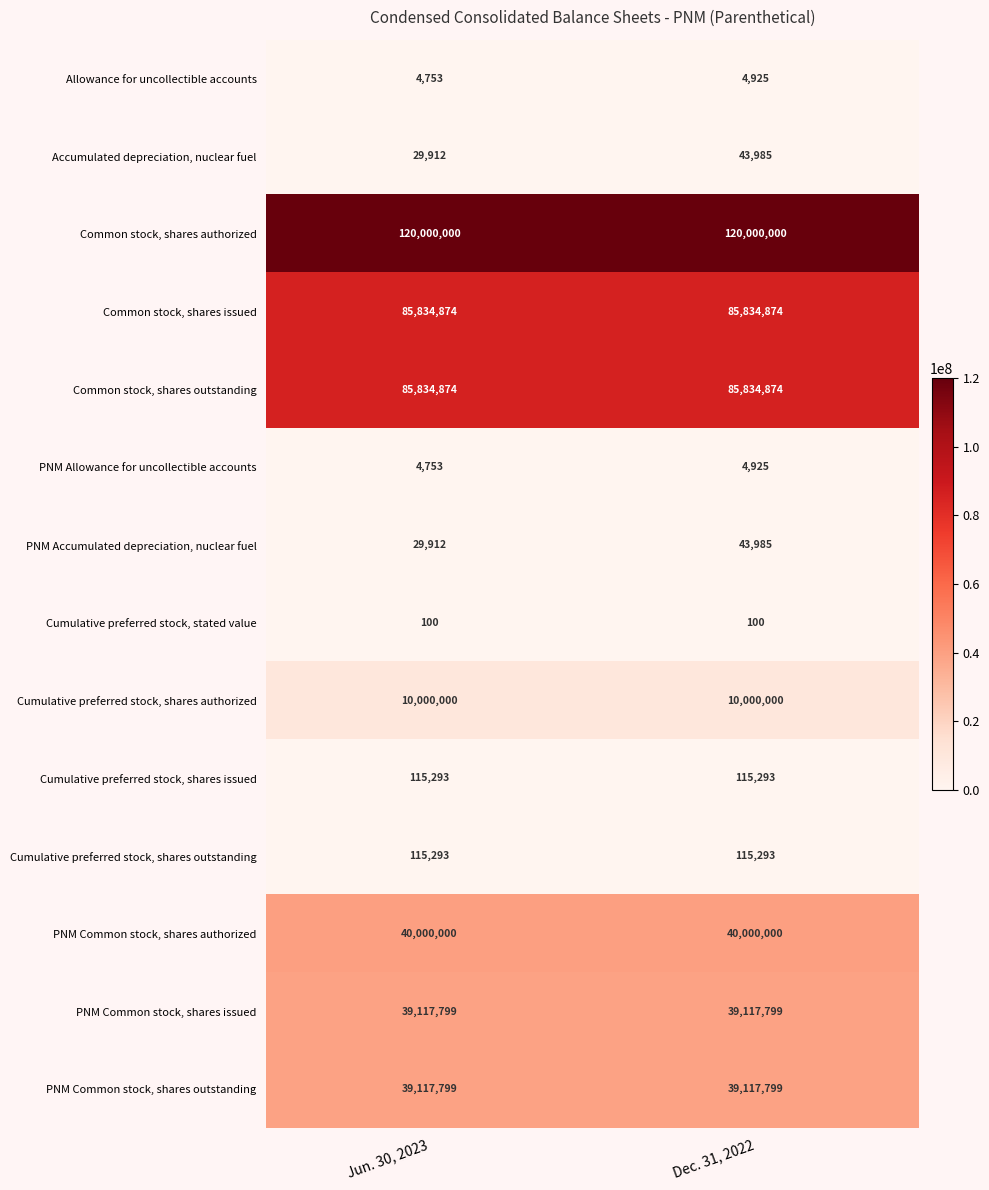

Is it true that Cumulative preferred stock, shares issued equals 63467 at Jun. 30, 2023?

False